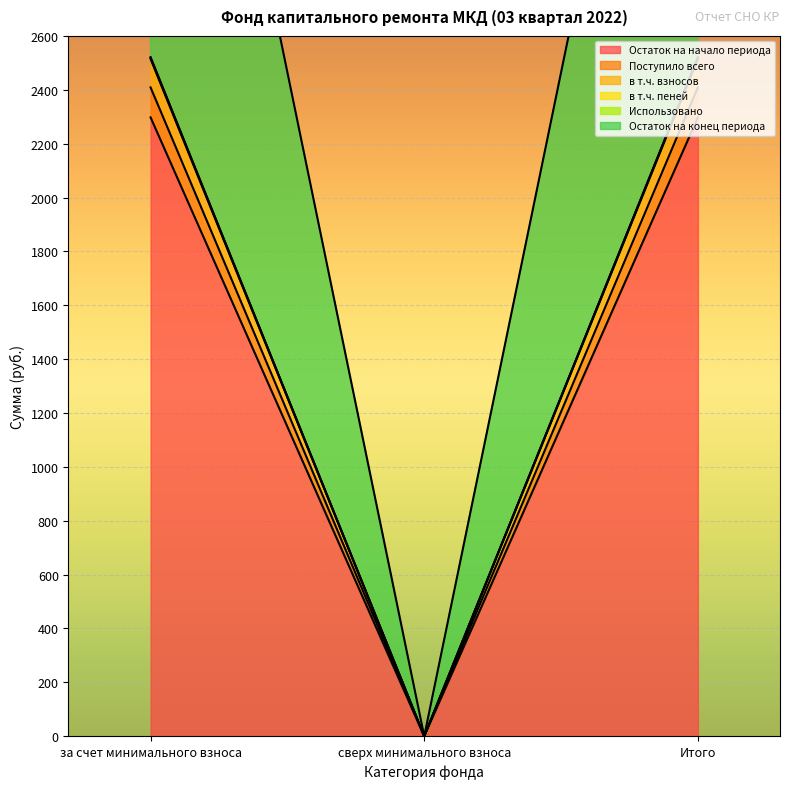

The value of Остаток на конец периода at сверх минимального взноса is 0.0. True or false?

True